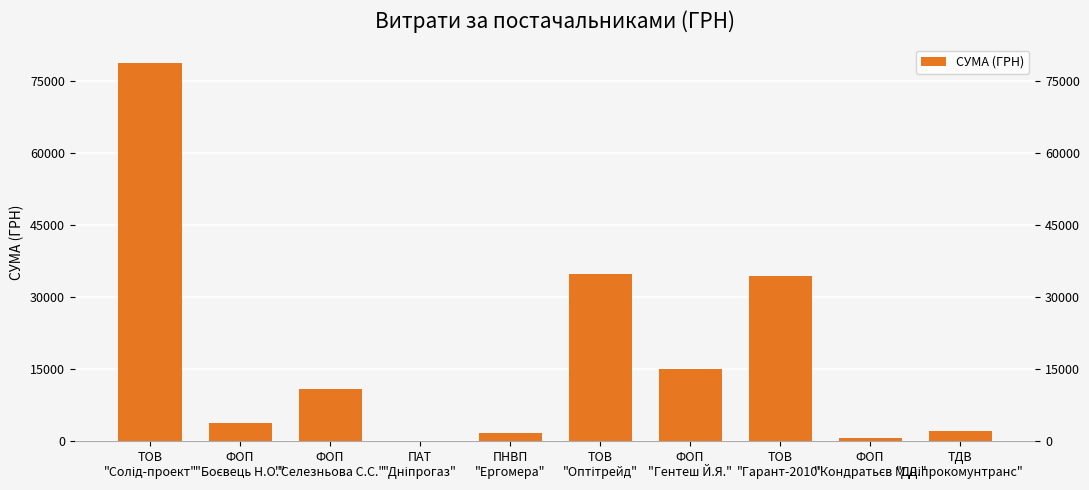

What is the label of the 6th bar from the right?

ПНВП
"Ергомера"